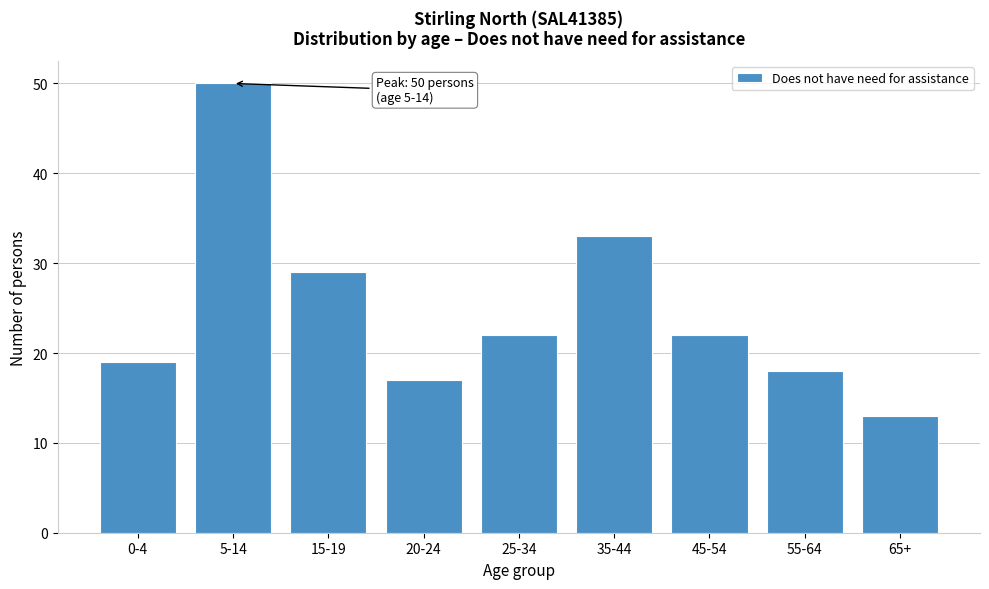

Reading left to right, transcribe all the data shown in this chart.

19	50	29	17	22	33	22	18	13